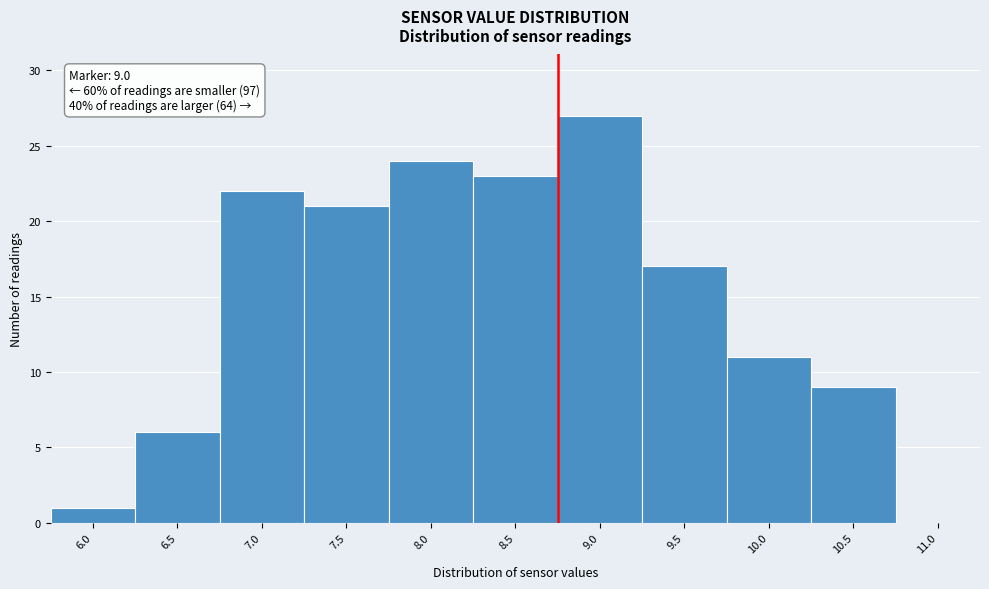

Reading left to right, list all the values displayed in this chart.

6.0=1	6.5=6	7.0=22	7.5=21	8.0=24	8.5=23	9.0=27	9.5=17	10.0=11	10.5=9	11.0=0